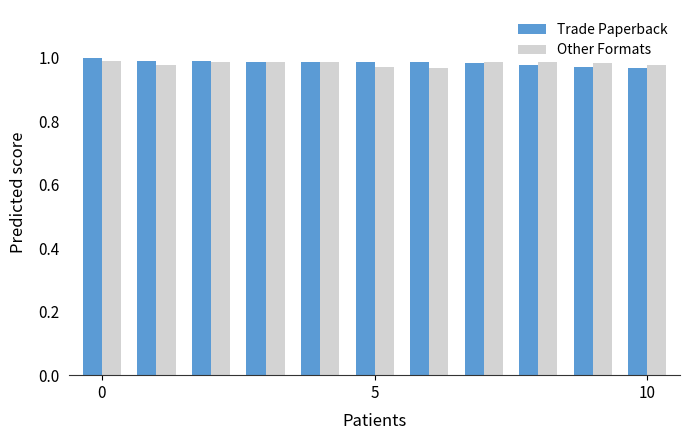

What is the sum of all Trade Paperback values?

10.8